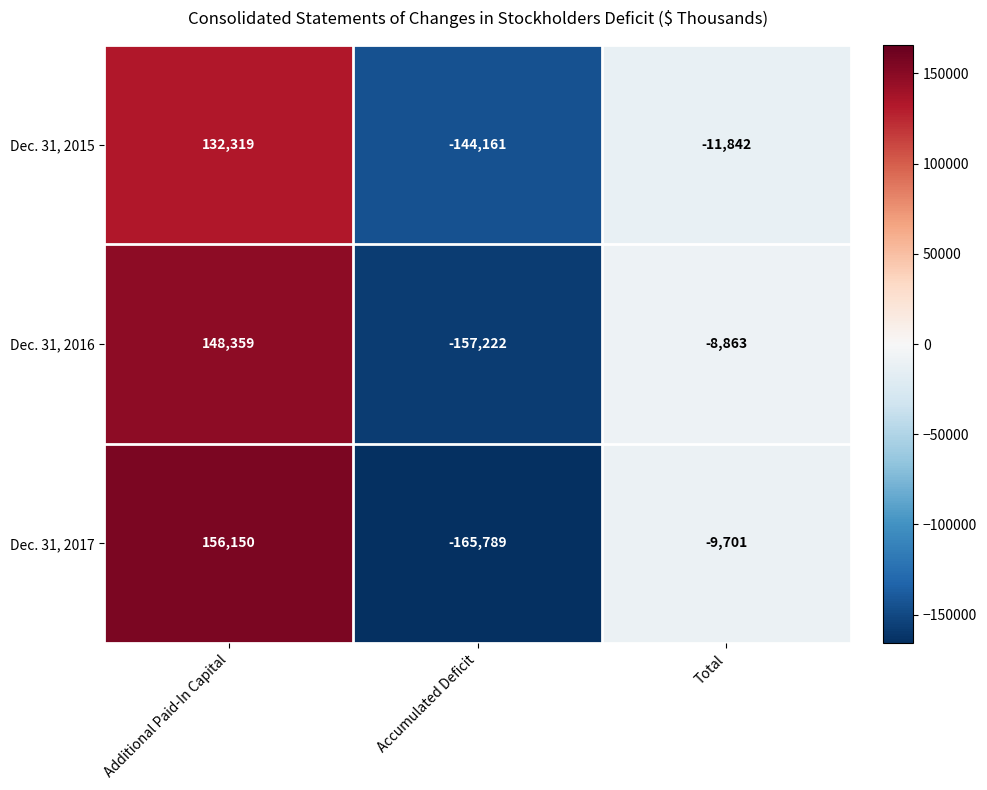

Which series has the largest total across all categories?

Dec. 31, 2016